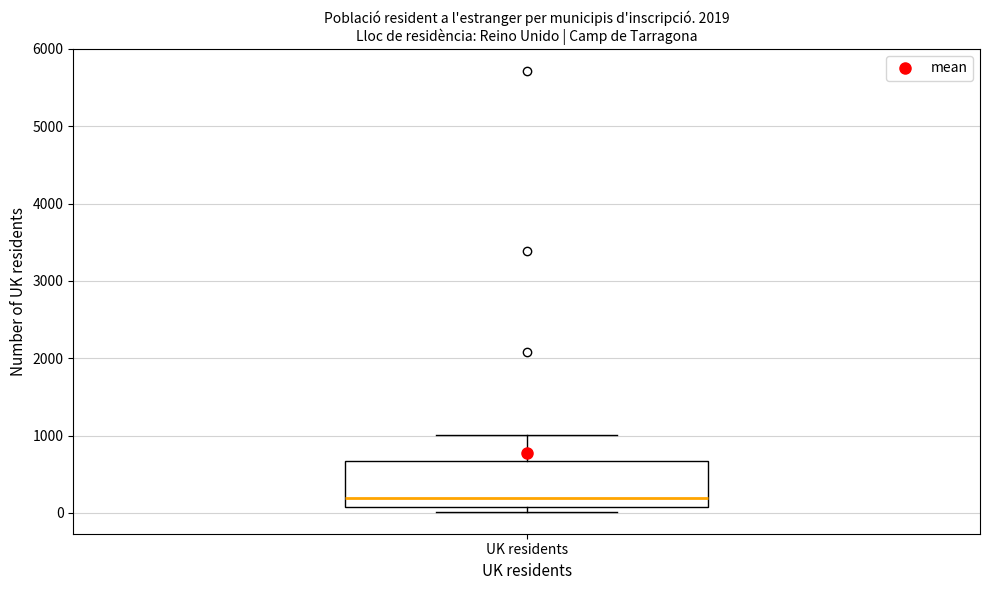

Read this box plot against the y-axis: the position of the median line, the range covered by the box, and the ends of both whiskers. The values are not printed on the chart, so give them approximately, as read against the axis.

median 200, box 100 to 700, whiskers 0 to 1000